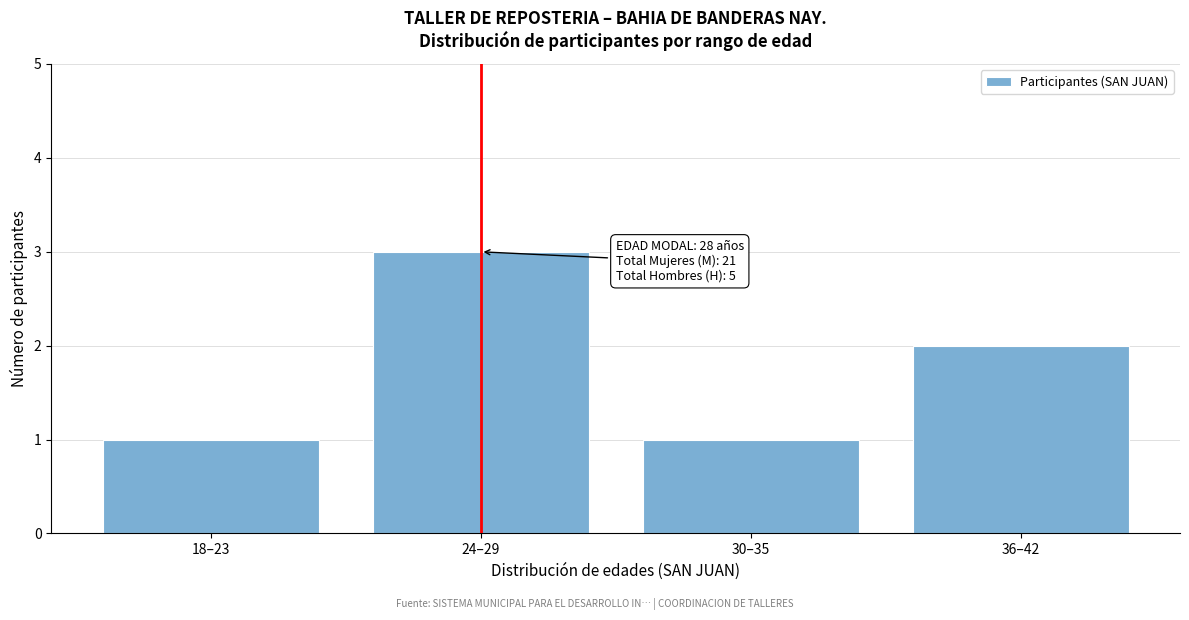

Reading left to right, what are all the values shown in this chart?

18–23=1	24–29=3	30–35=1	36–42=2